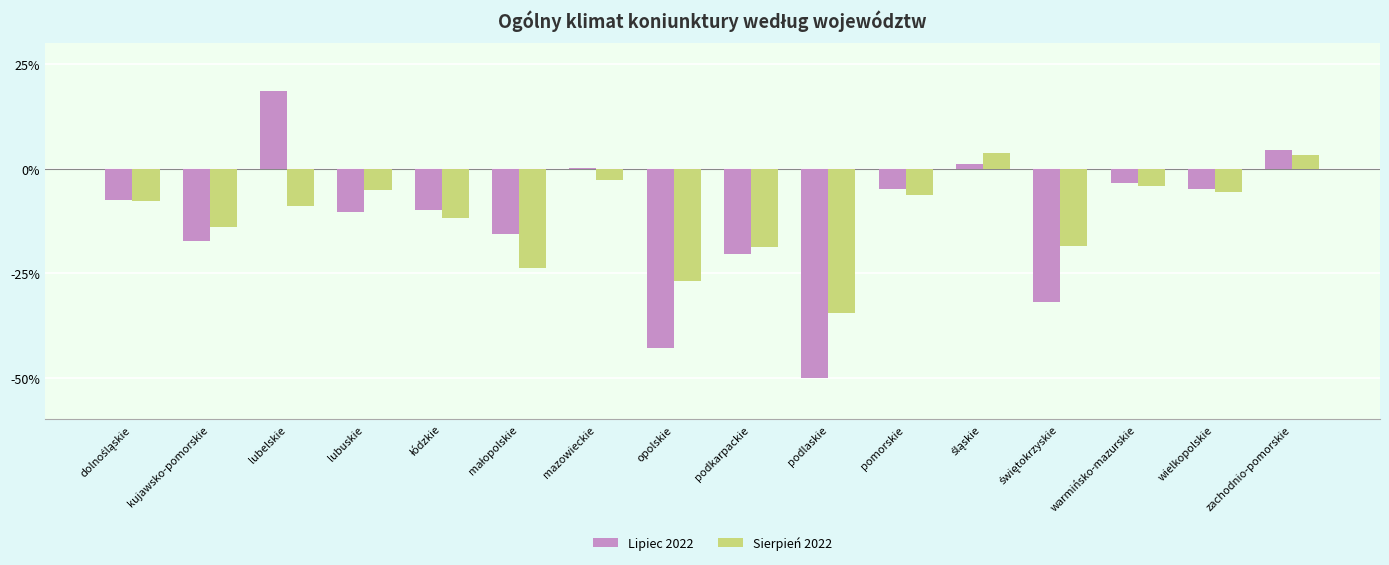

What value does the Sierpień 2022 series have at lubuskie?

-5.0